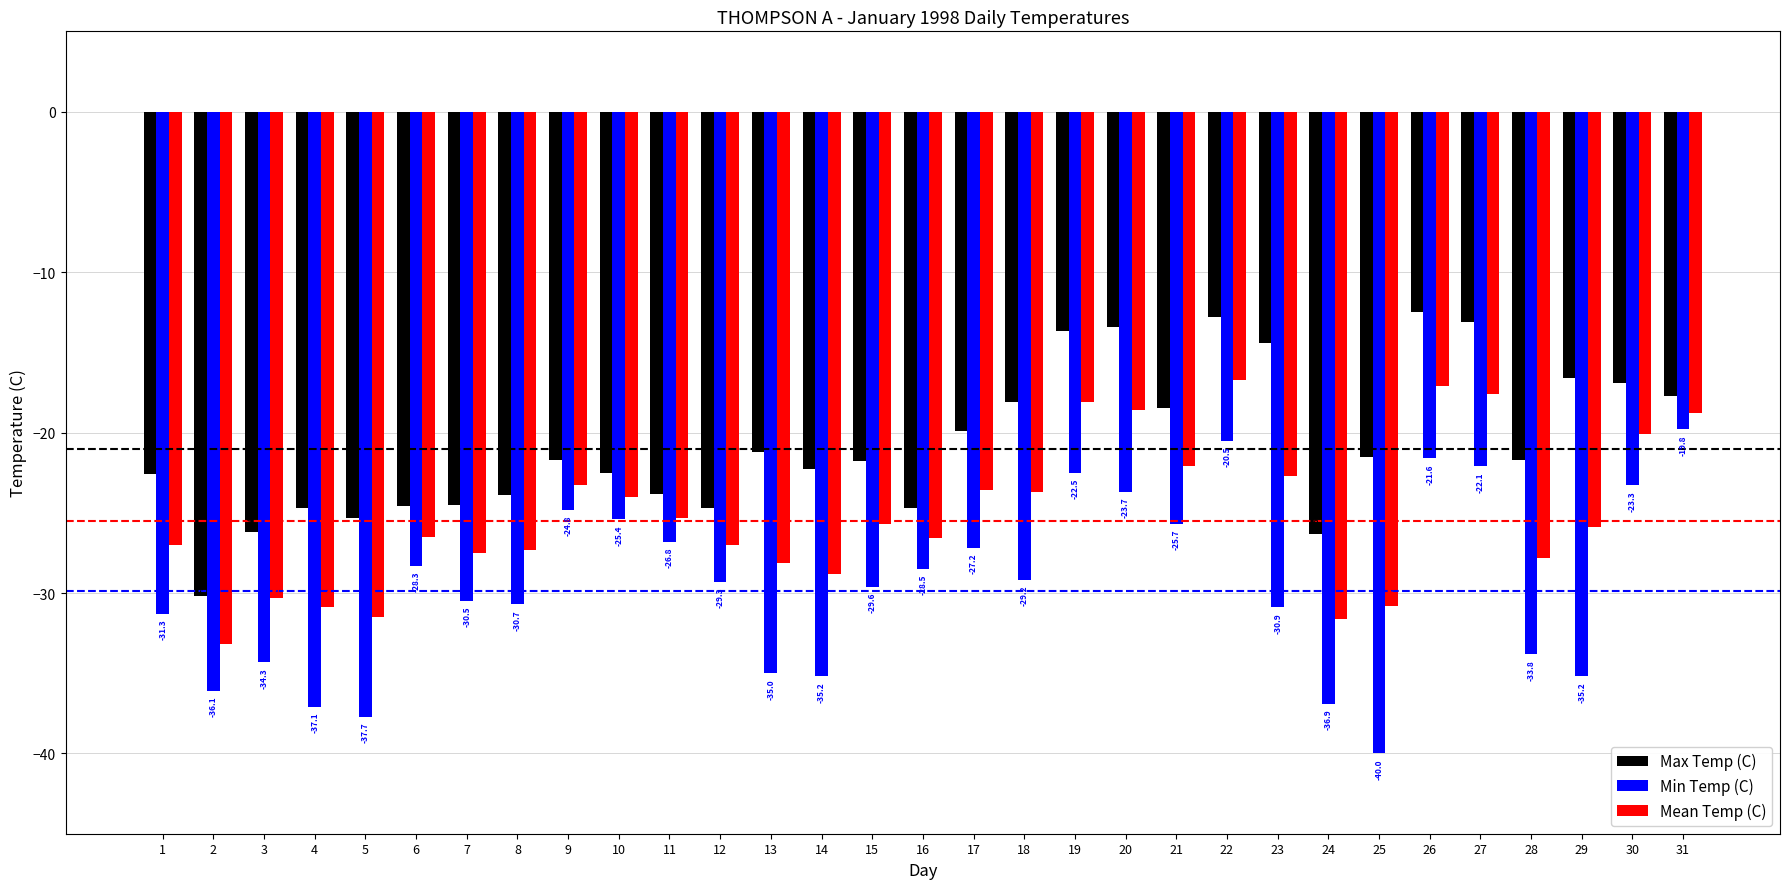

Which series changed the most between 19 and 21?

Max Temp (C)